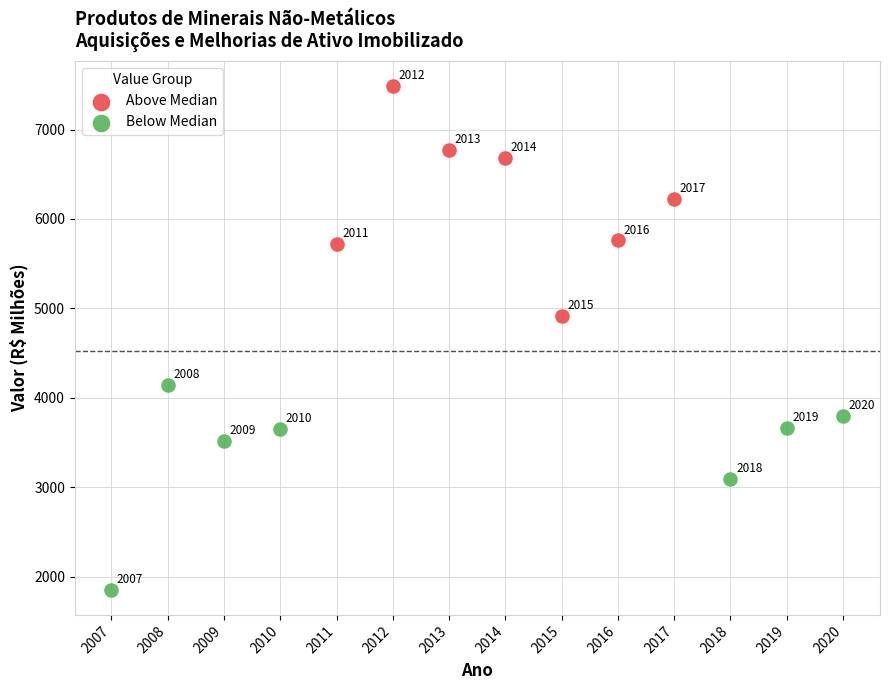

What are all the series names shown in the legend?

Above Median, Below Median